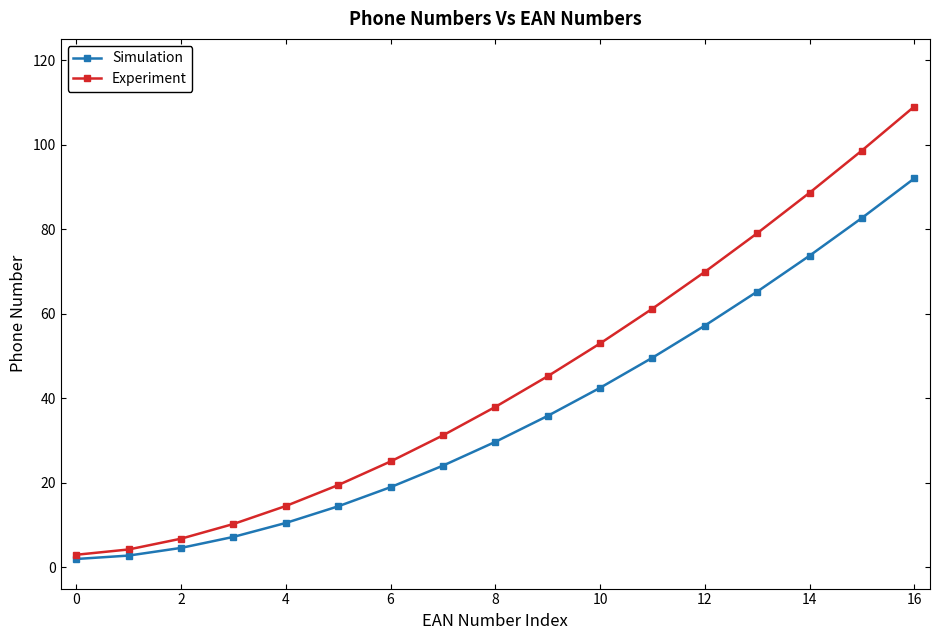

Which series has the widest spread of values?

Experiment